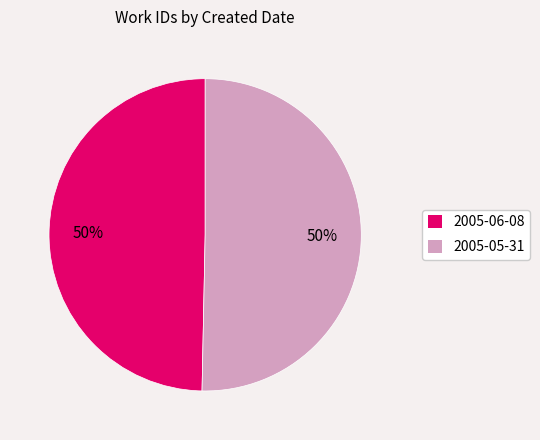

How many slices are in this pie chart?

2